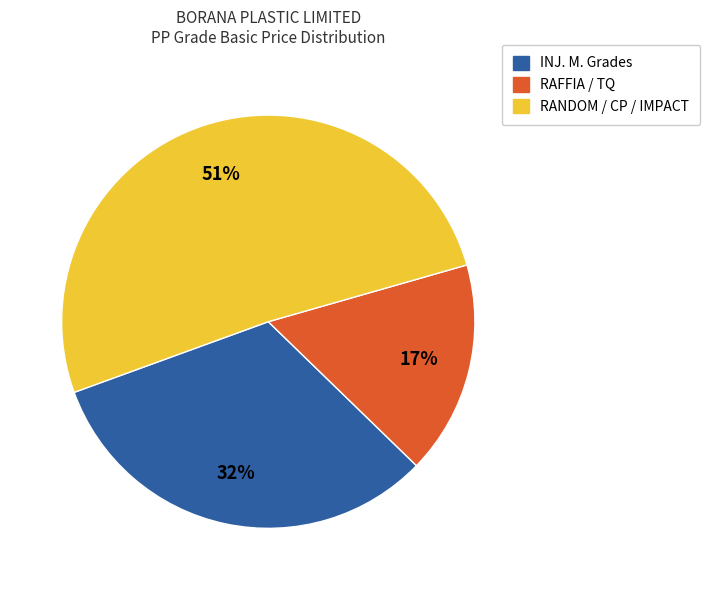

Does any single category account for the majority?

Yes